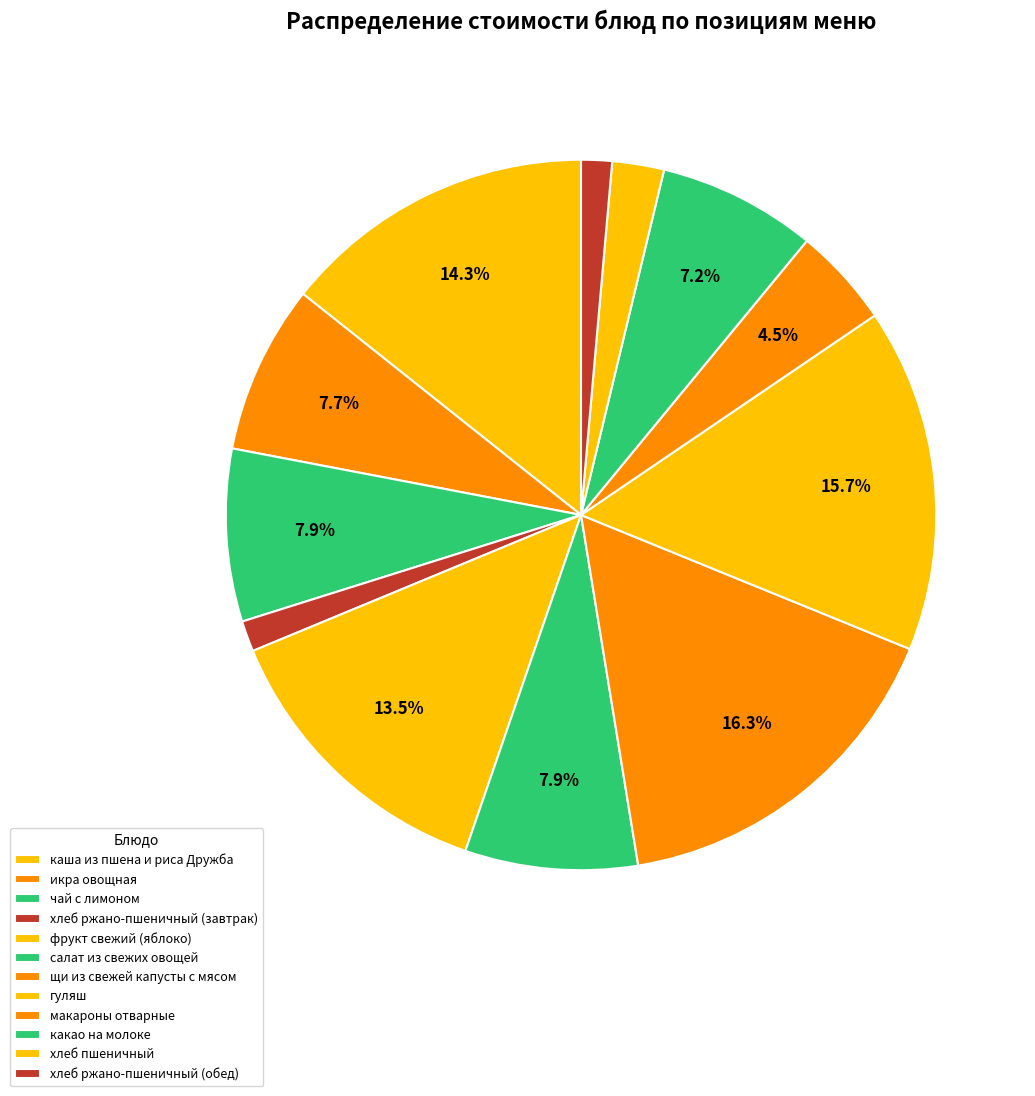

To the nearest percent, what portion does хлеб ржано-пшеничный (завтрак) represent?

1%